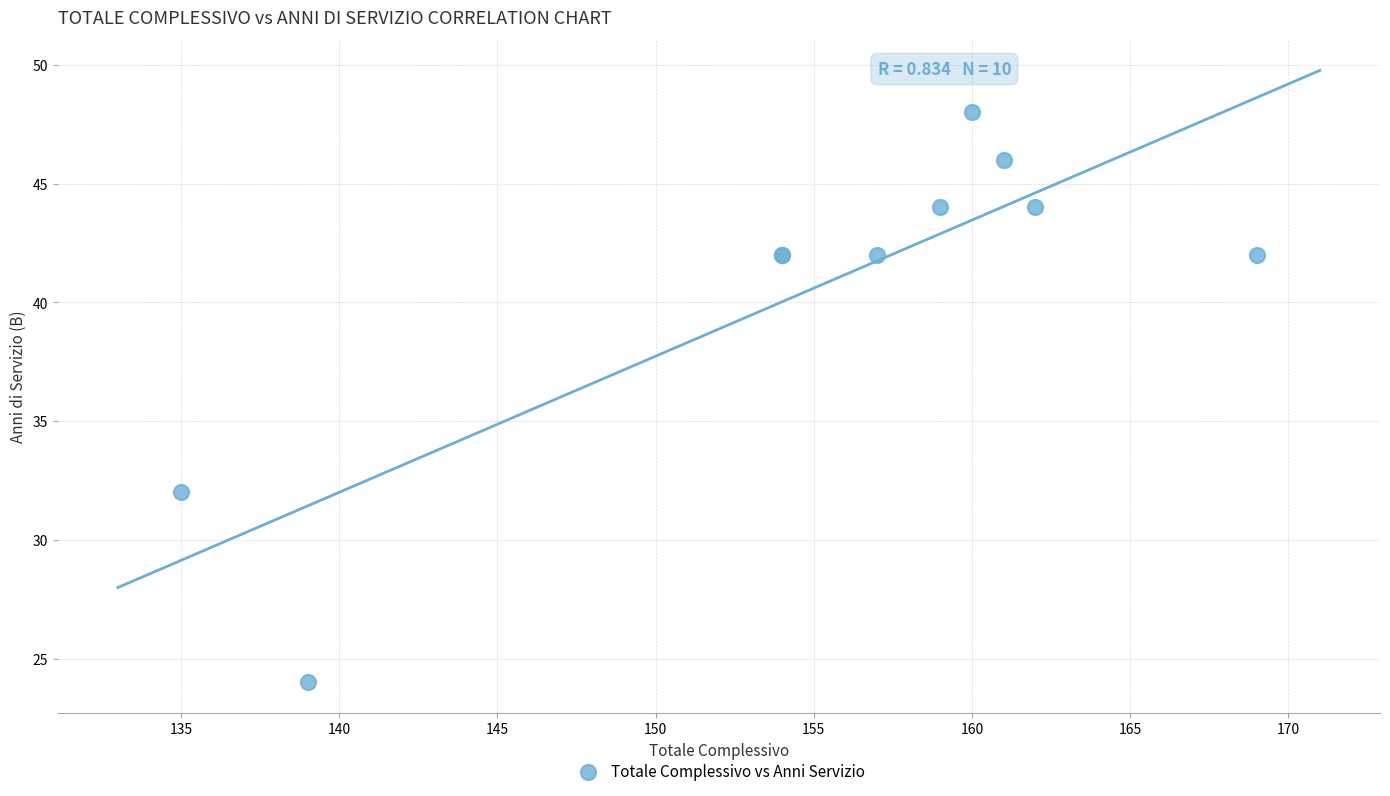

What Y value in the scatter plot is closest to 36?

32